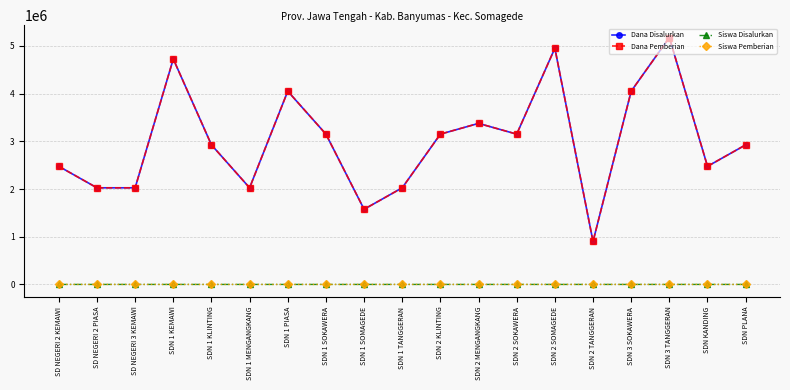

How many distinct data groups are displayed?

4